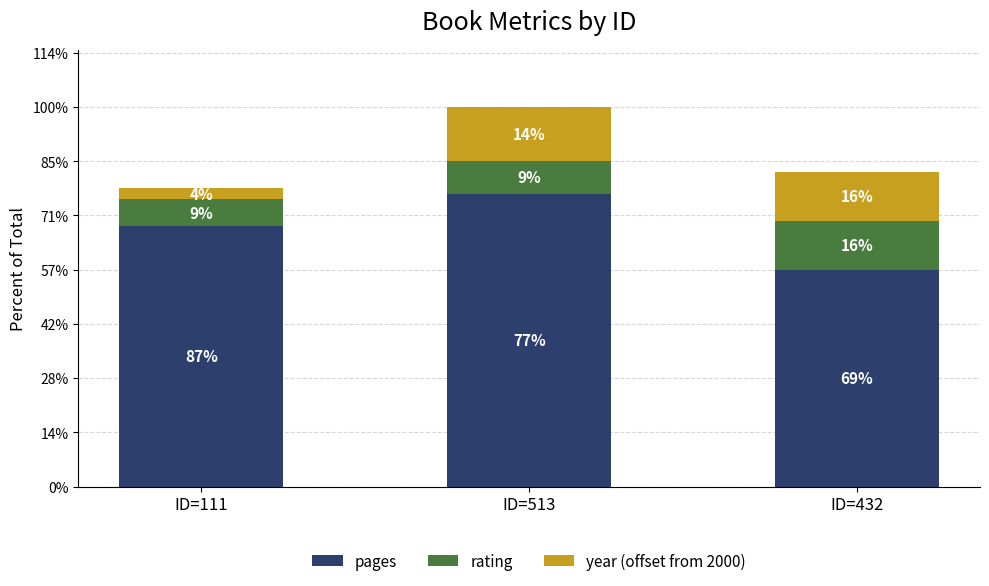

Does the chart contain any negative values?

No